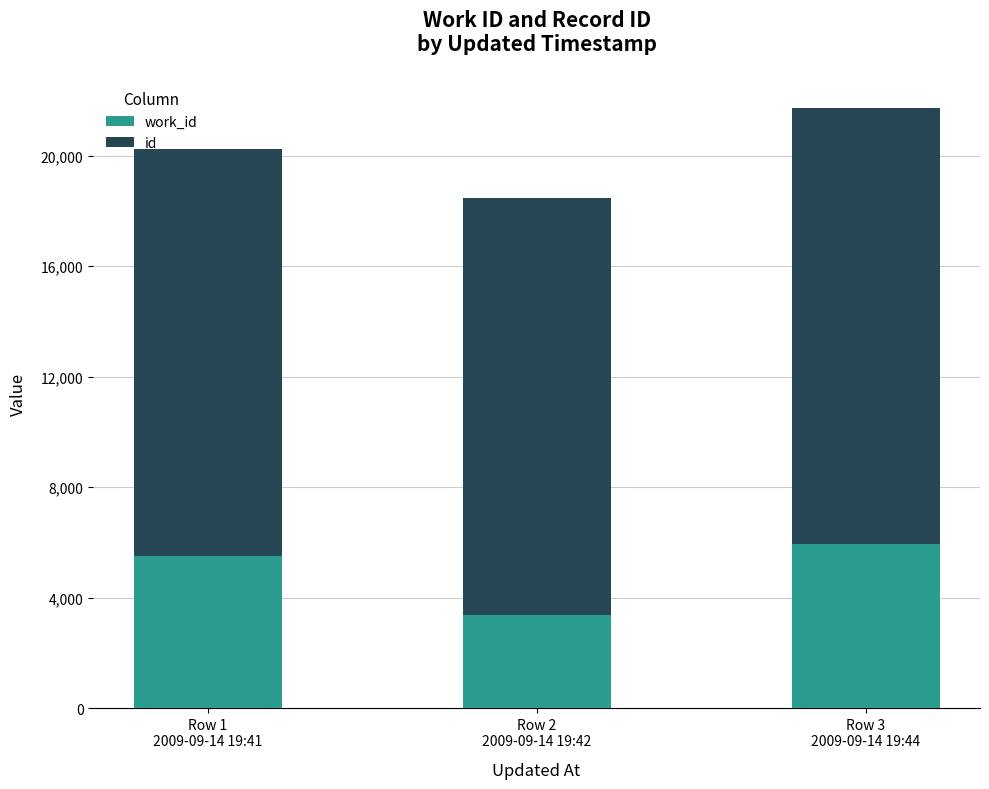

Are the bars grouped side by side (vs. stacked)?

No